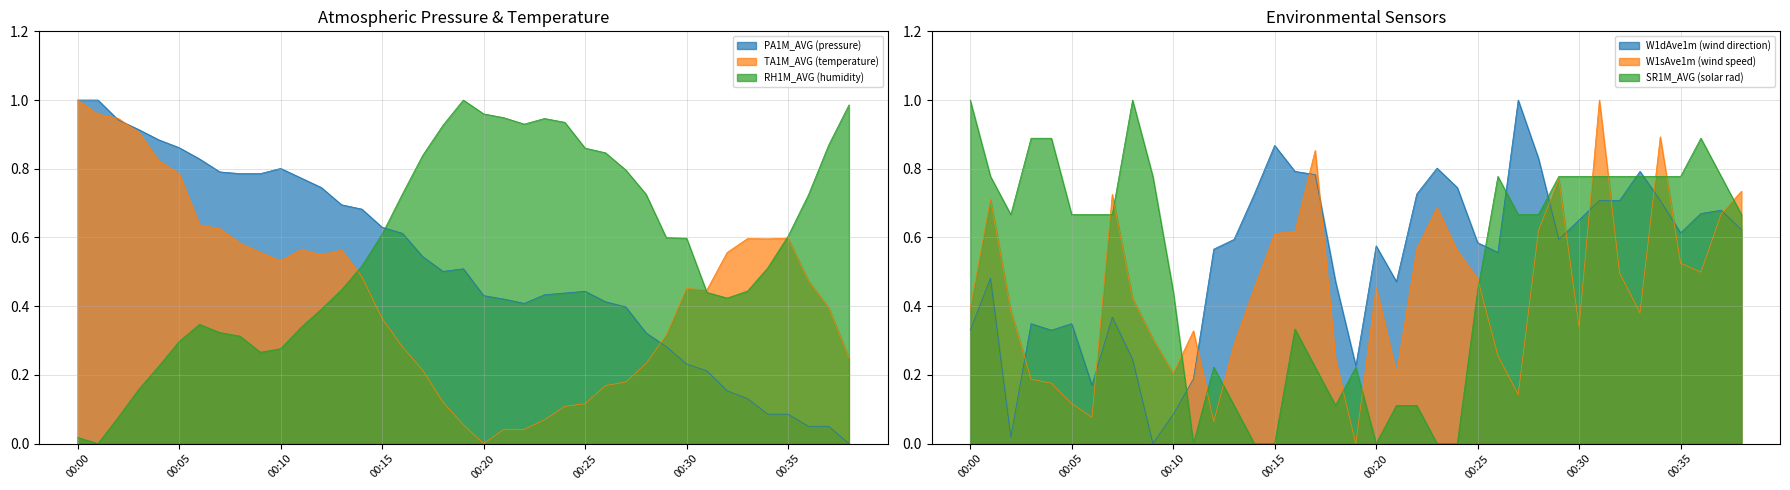

What is the difference between the PA1M_AVG values at 00:11 and 00:35?

0.7